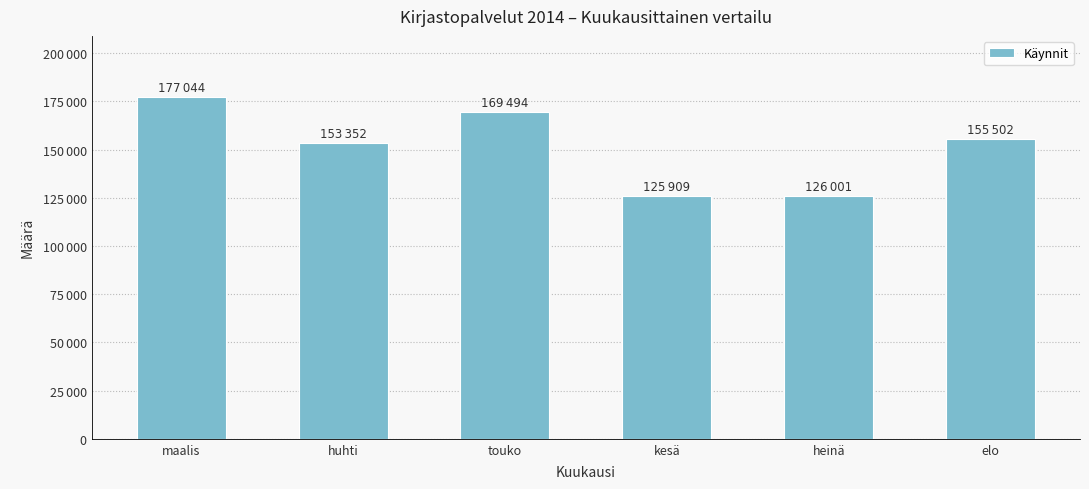

List the labels in order of value, largest first.

maalis, touko, elo, huhti, heinä, kesä